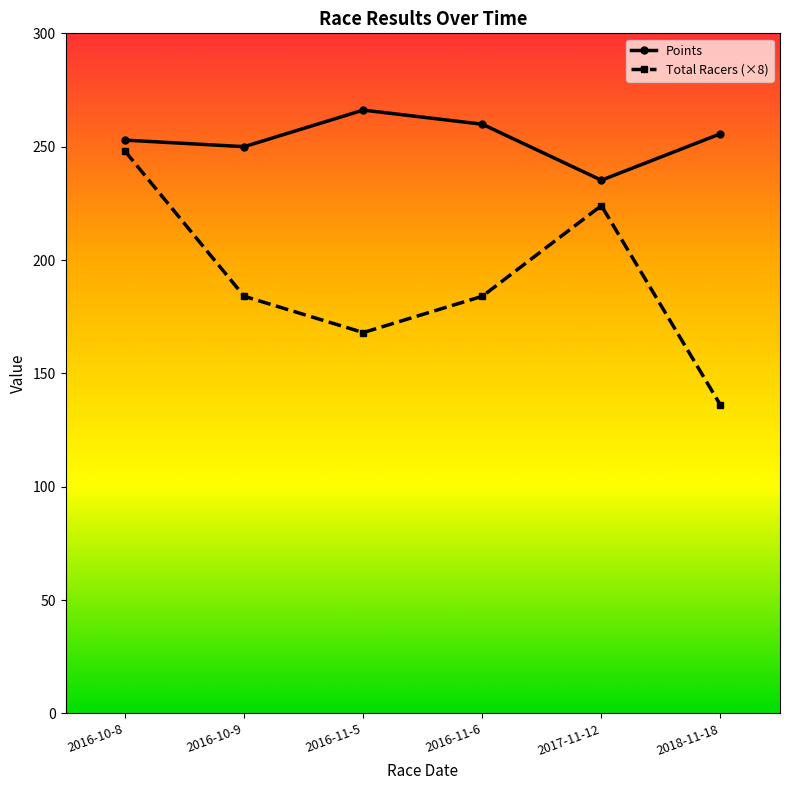

Where is the first local minimum for Points?

2016-10-9